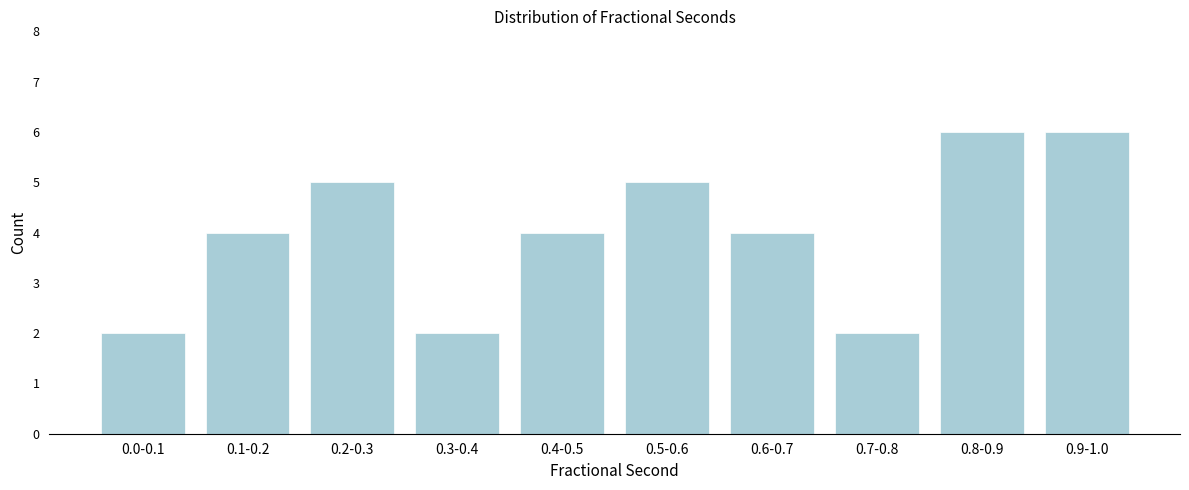

Reading left to right, what are all the values shown in this chart?

0.0-0.1=2	0.1-0.2=4	0.2-0.3=5	0.3-0.4=2	0.4-0.5=4	0.5-0.6=5	0.6-0.7=4	0.7-0.8=2	0.8-0.9=6	0.9-1.0=6